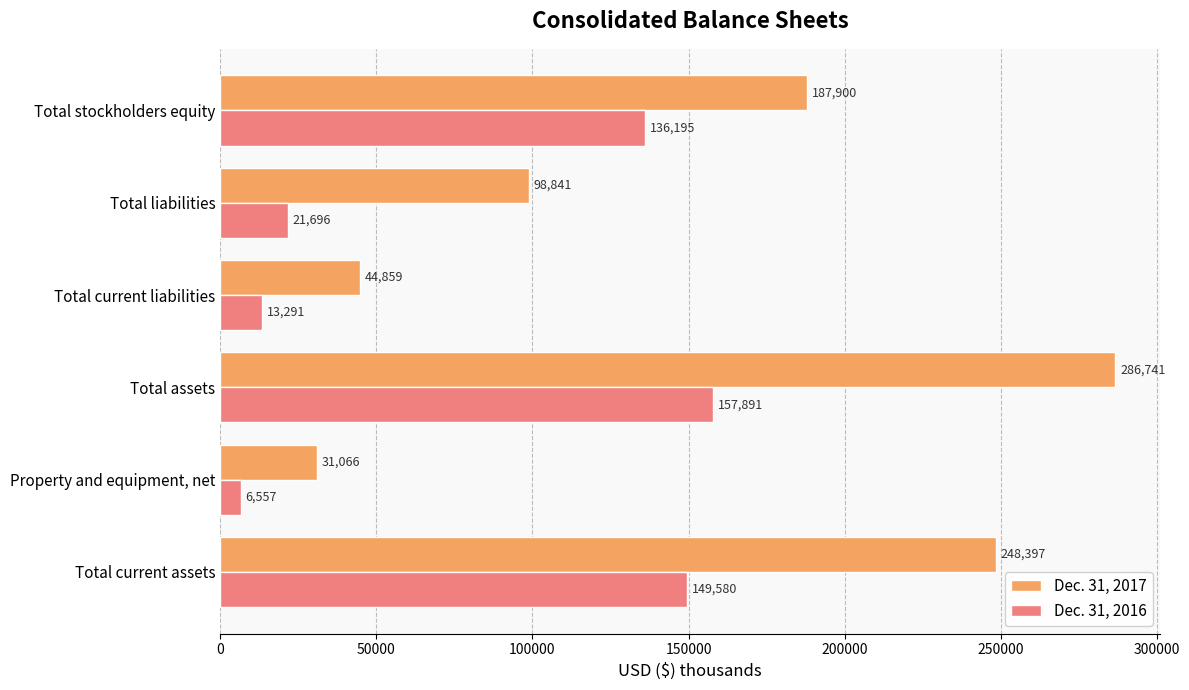

What is the sum of all Dec. 31, 2016 values?

485210